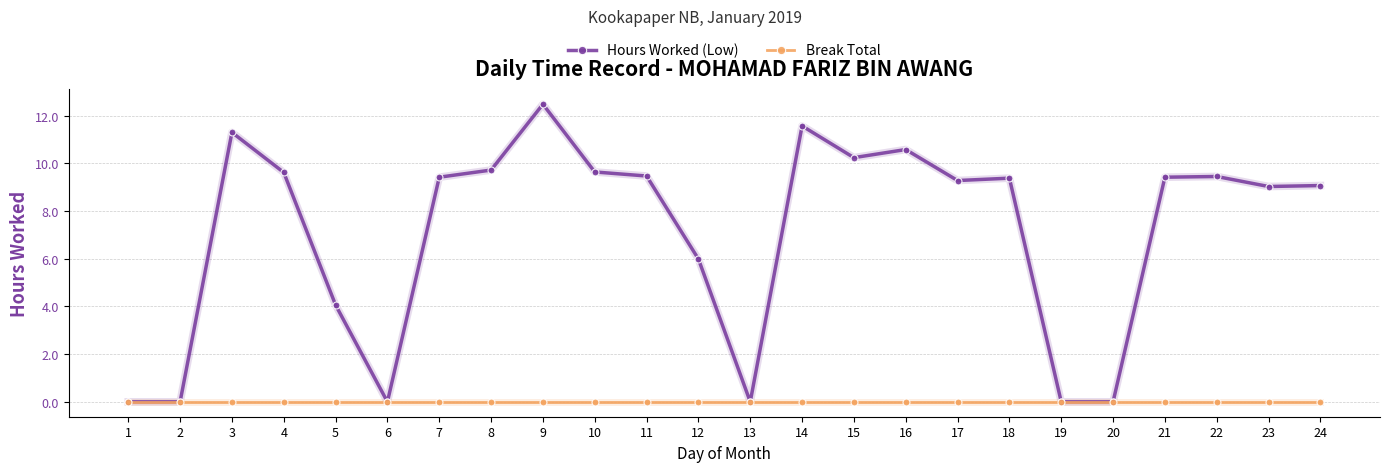

At which category does the chart reach its peak across all series?

9